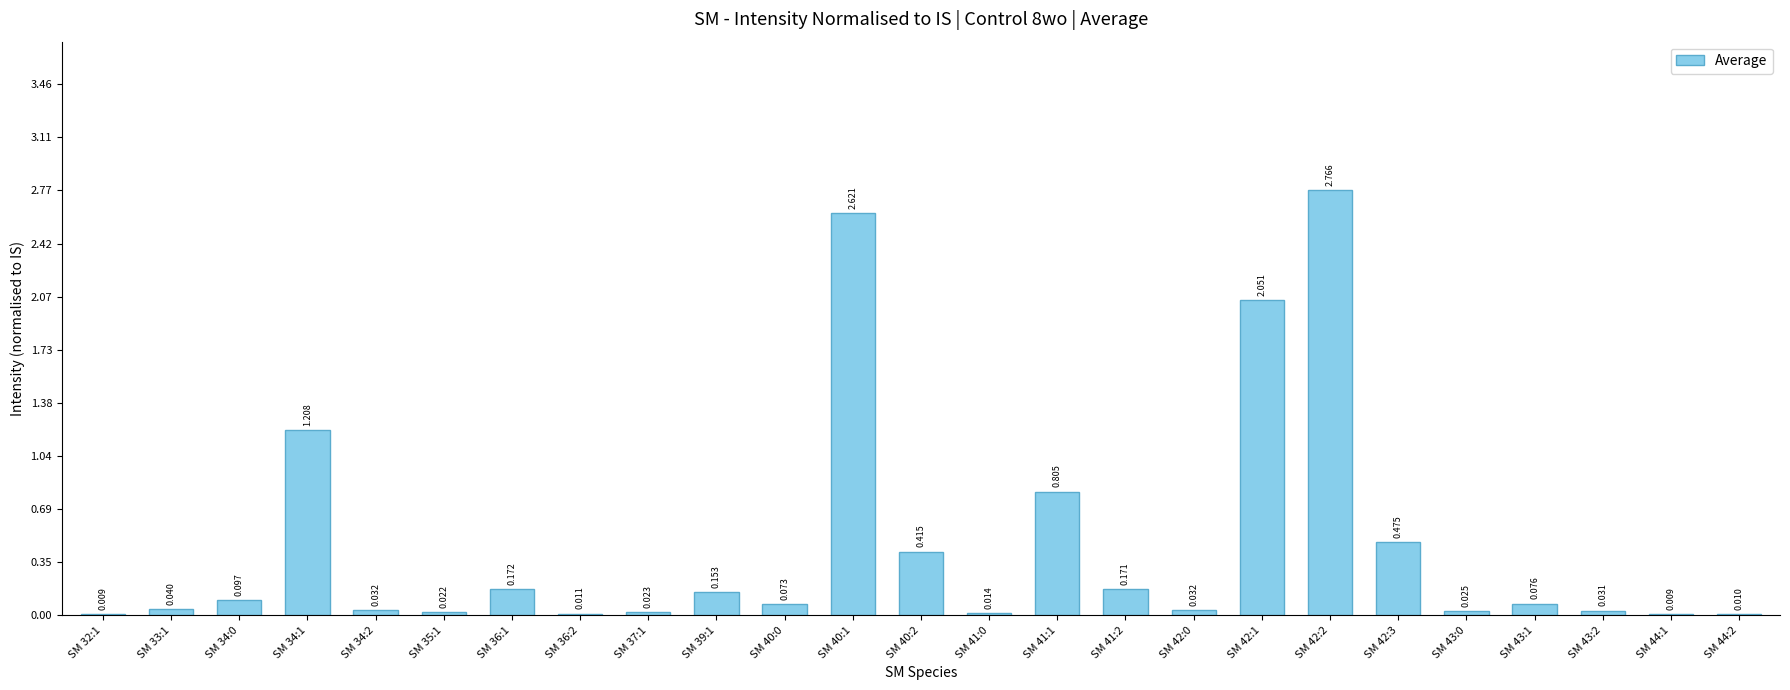

Are the bars horizontal?

No